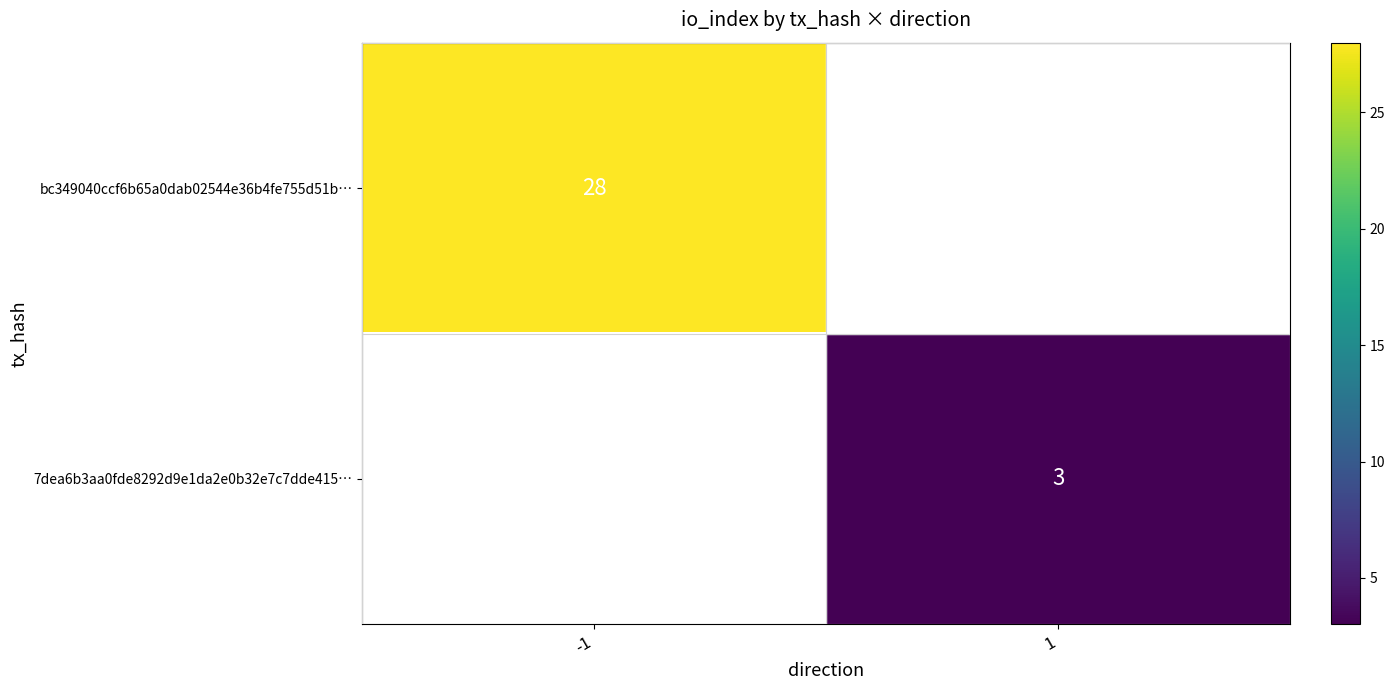

The 7dea6b3aa0fde8292d9e1da2e0b32e7c7dde415… series shows 4 at 1. True or false?

False